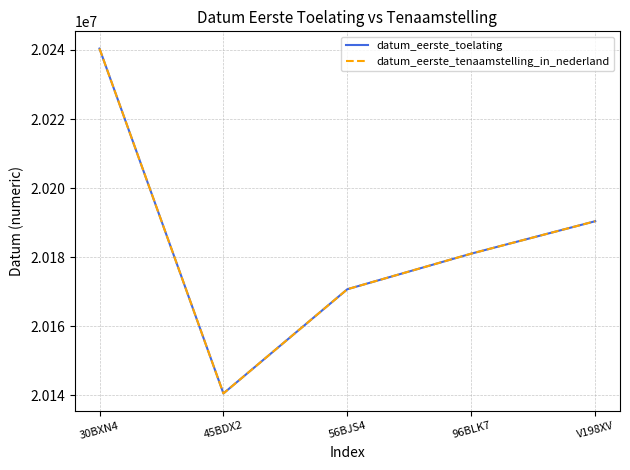

Is this an area chart (filled region under the line)?

No